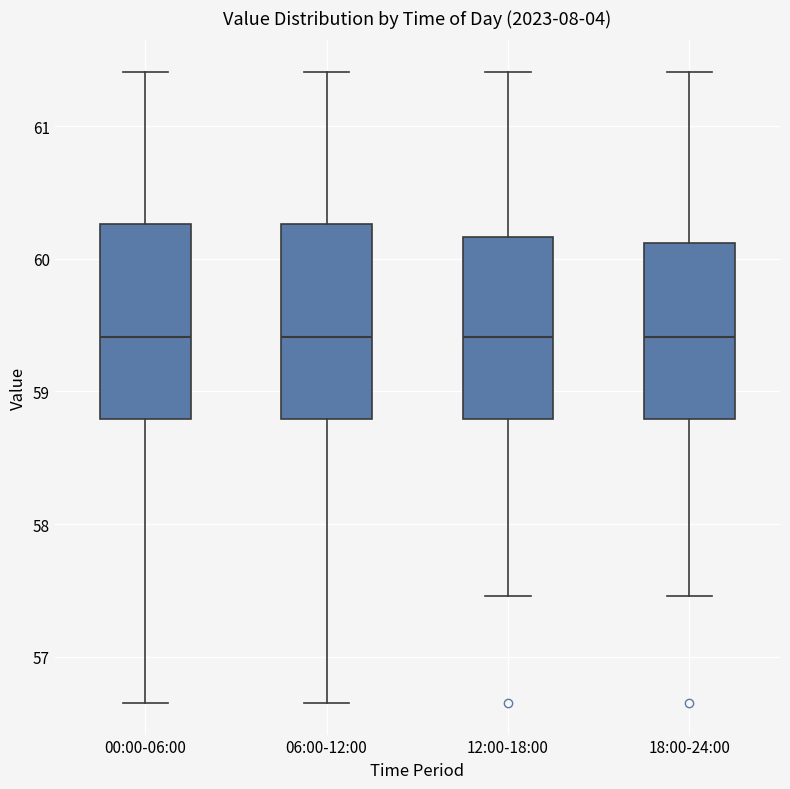

Reading left to right, read every box against the y-axis: the position of its median line, the range the box covers, and the ends of its whiskers. The values are not printed on the chart, so give them approximately, as read against the axis.

00:00-06:00: median 59.4, box 58.8 to 60.3, whiskers 56.7 to 61.4
06:00-12:00: median 59.4, box 58.8 to 60.3, whiskers 56.7 to 61.4
12:00-18:00: median 59.4, box 58.8 to 60.2, whiskers 57.5 to 61.4
18:00-24:00: median 59.4, box 58.8 to 60.1, whiskers 57.5 to 61.4